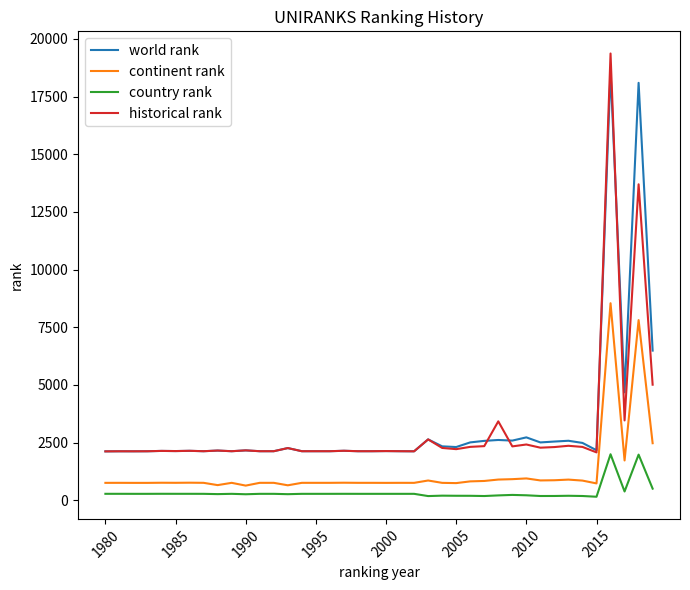

What is the maximum value shown in the chart?

19366